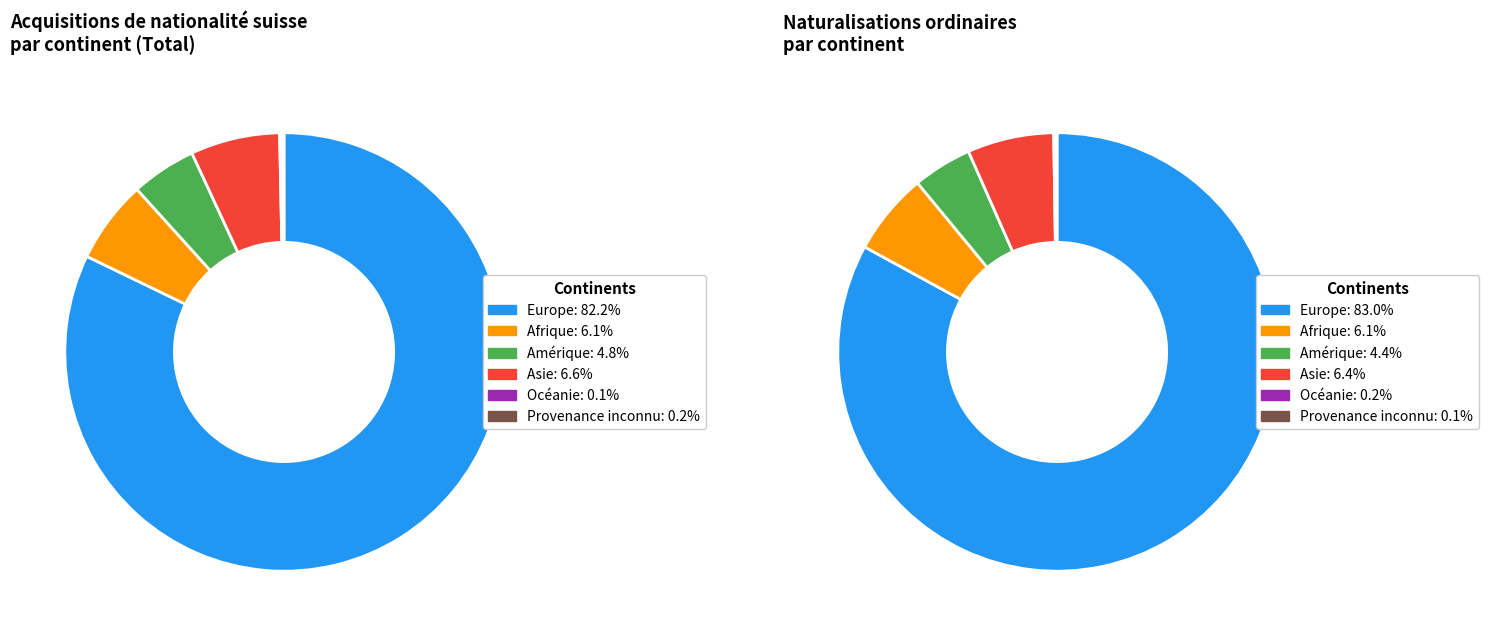

Rank the categories by value from lowest to highest.

Océanie, Provenance inconnu, Amérique, Afrique, Asie, Europe